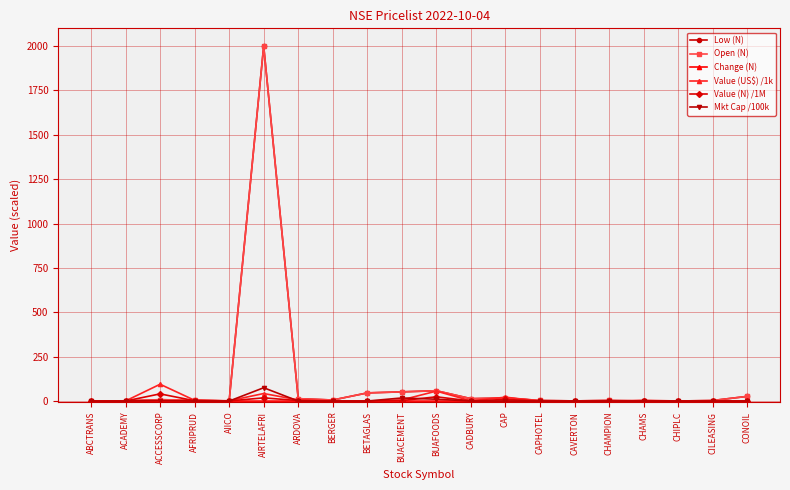

Is this an area chart (filled region under the line)?

No